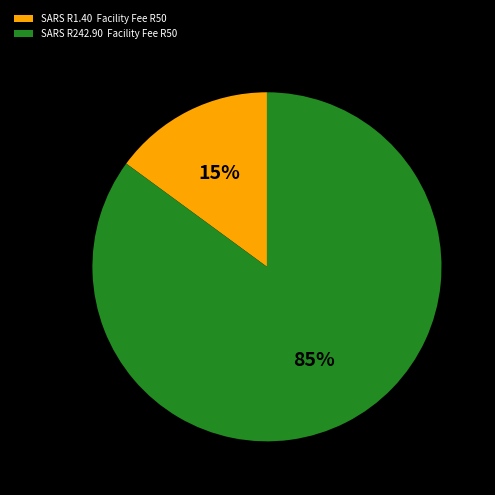

What percentage is the SARS R1.40 Facility Fee R50 slice, to the nearest percent?

15%